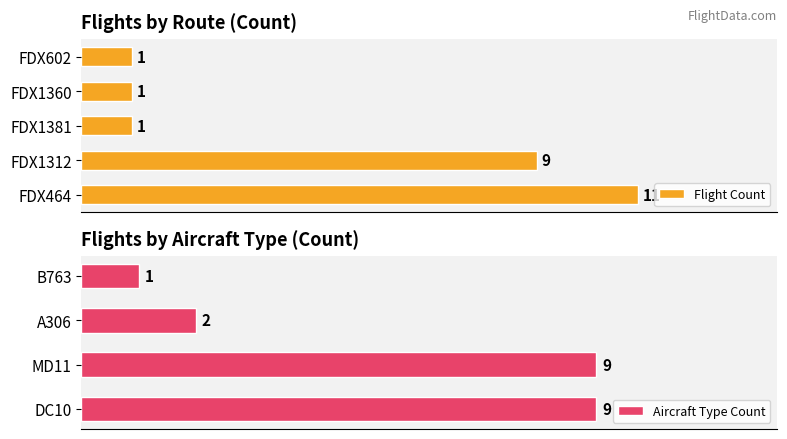

At which label does Aircraft Type Count reach its minimum?

B763